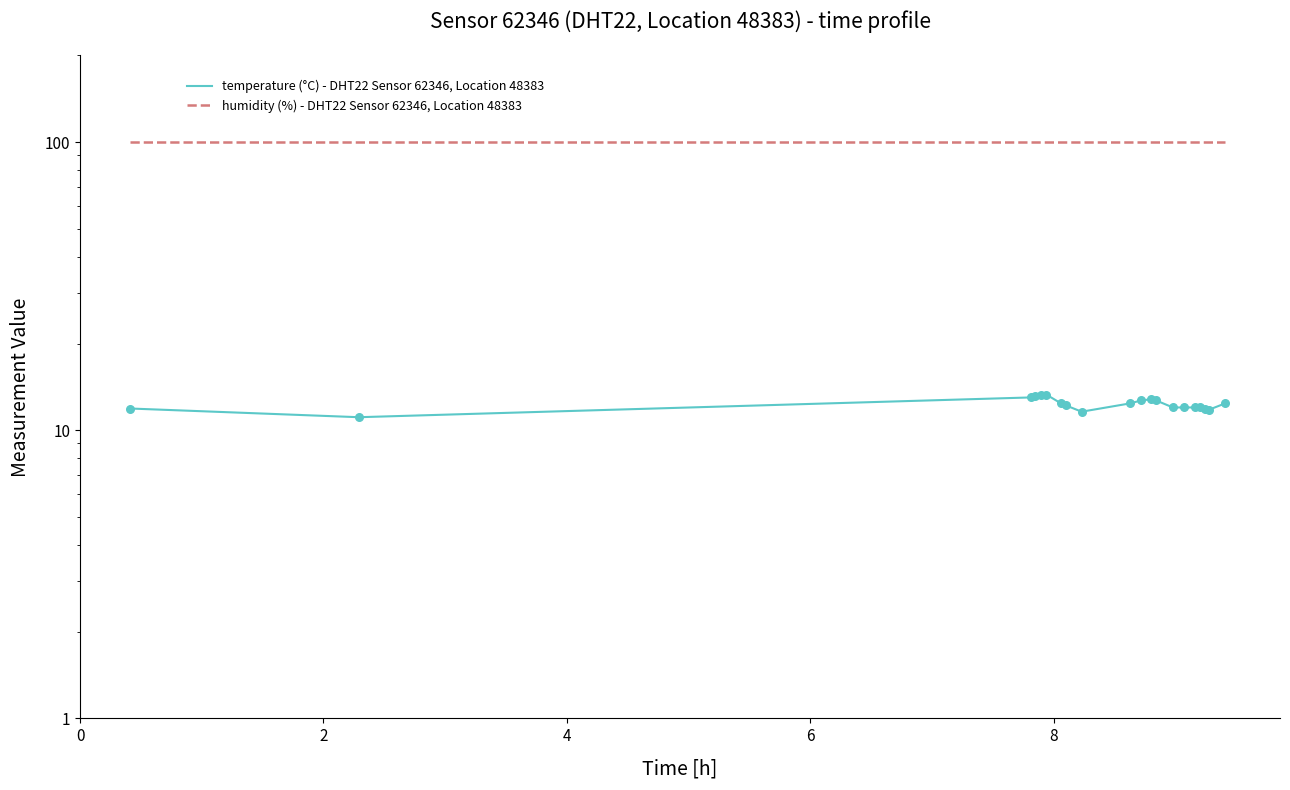

Which series reaches the minimum Y coordinate?

temperature (°C) - DHT22 Sensor 62346, Location 48383